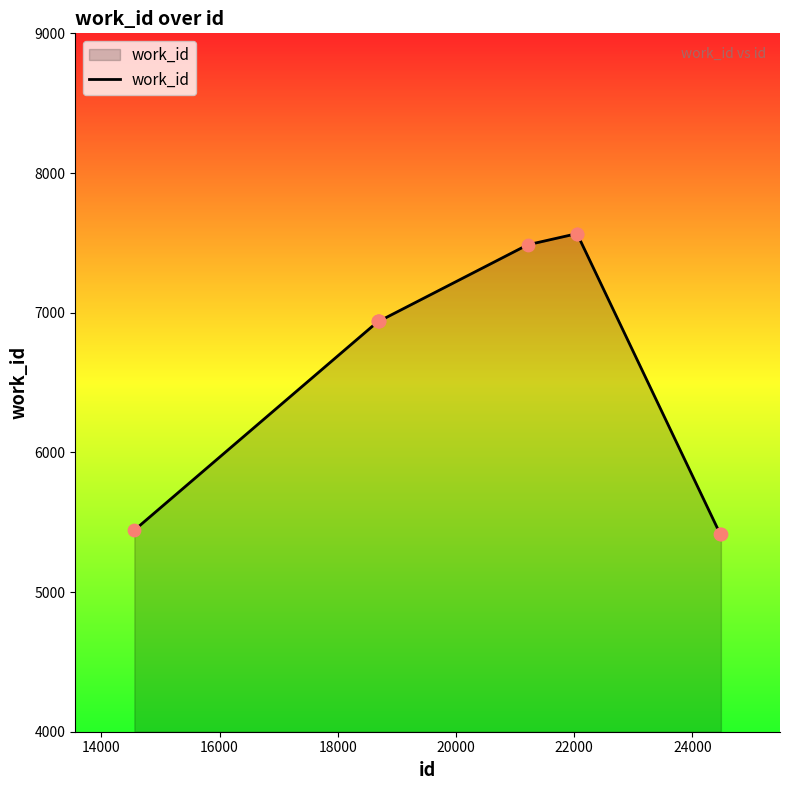

What is the difference between the maximum and minimum values?

2148